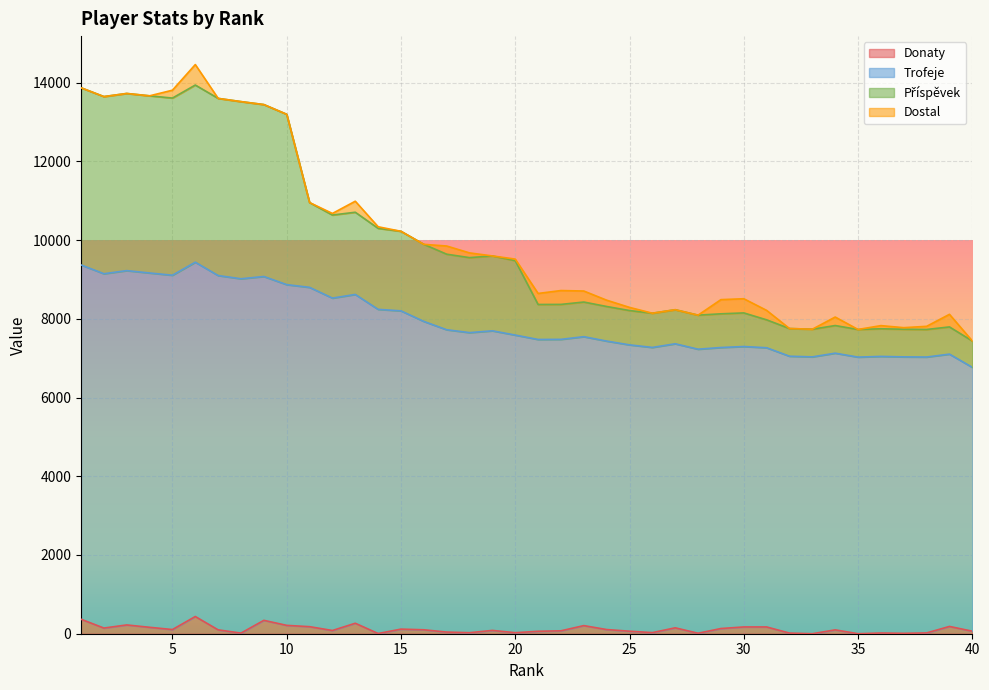

Where is the first local maximum for Donaty?

3